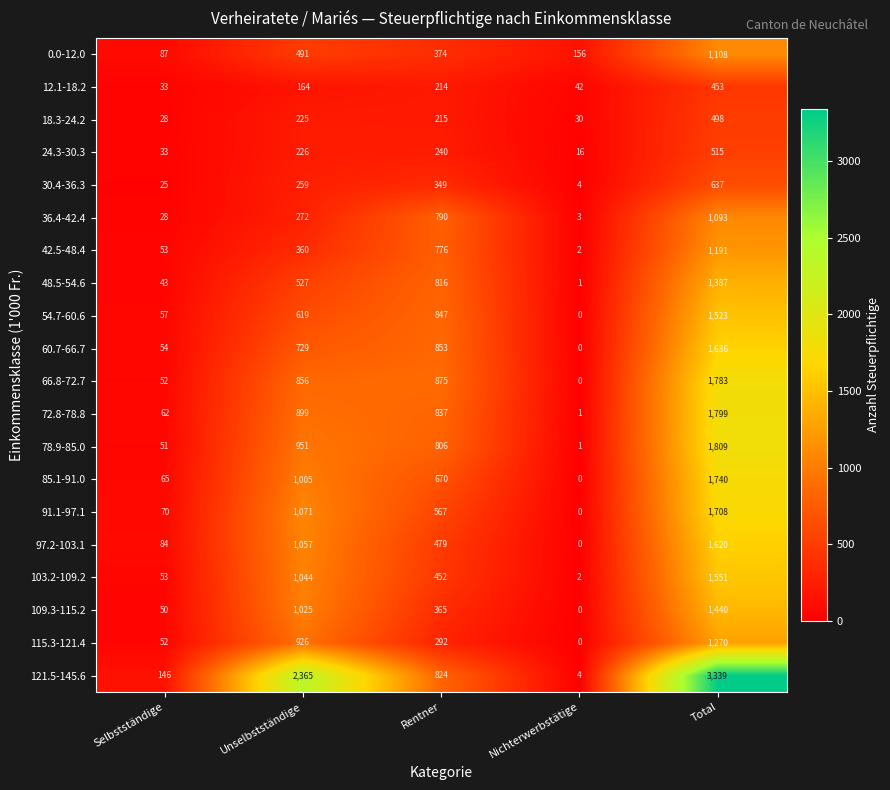

At which category is the sum across all series the highest?

Total